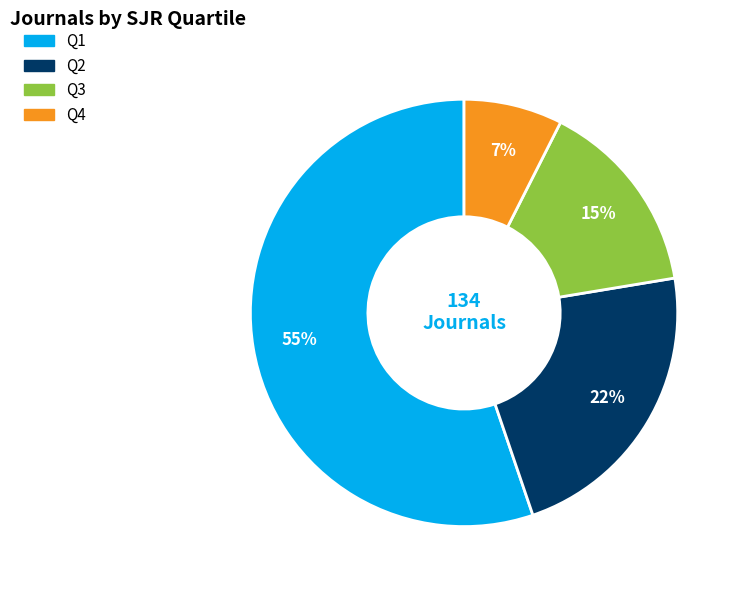

Does Q1 account for over 50% of the chart?

Yes